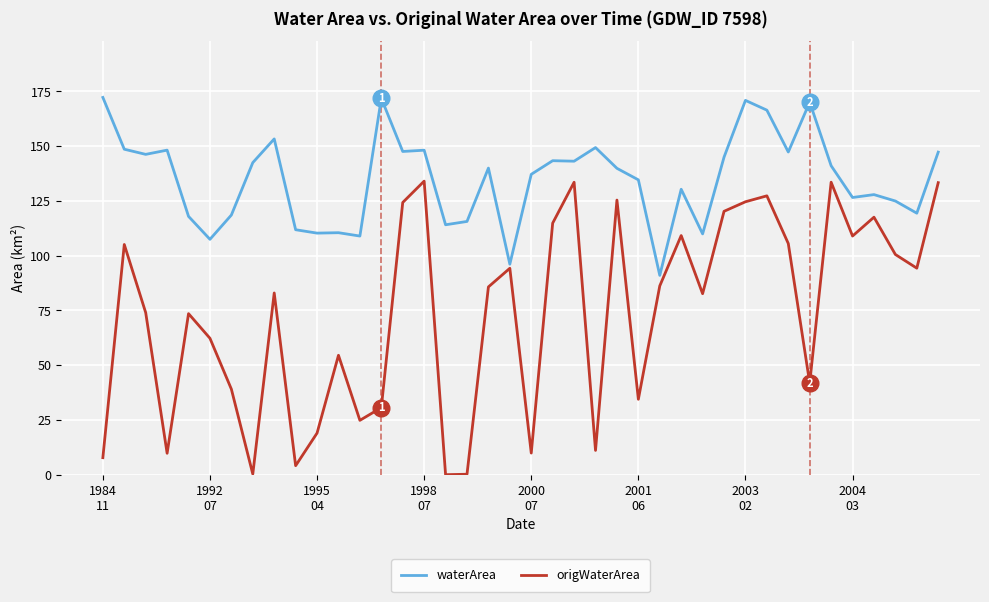

Rank the series by their maximum value, from lowest to highest.

origWaterArea, waterArea